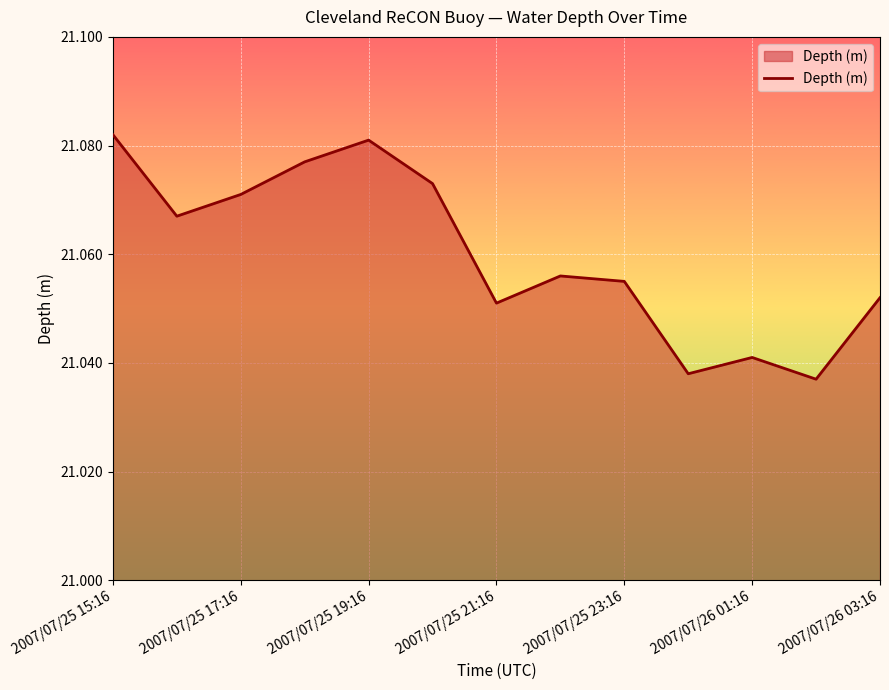

What is the smallest value displayed?

21.0